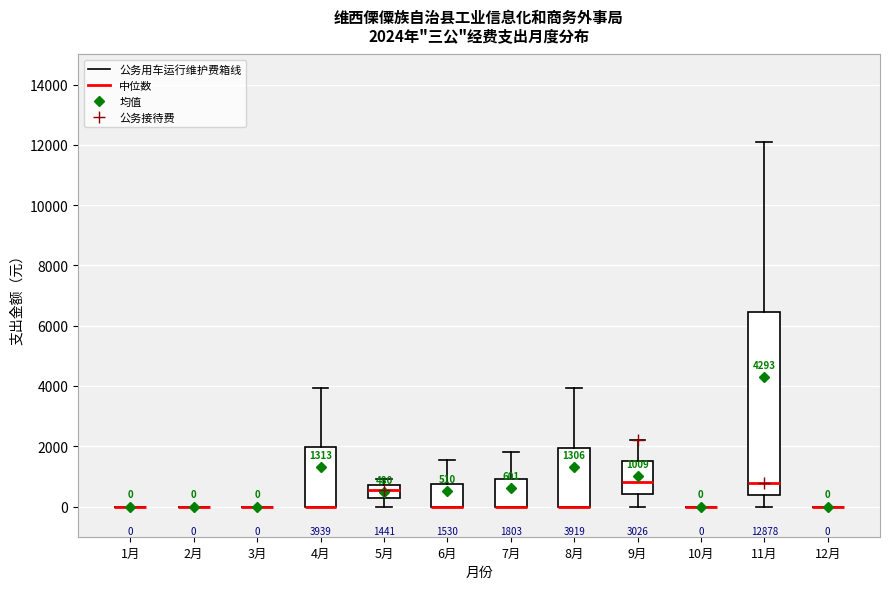

Which box is the tallest, from its lower edge to its upper edge?

11月